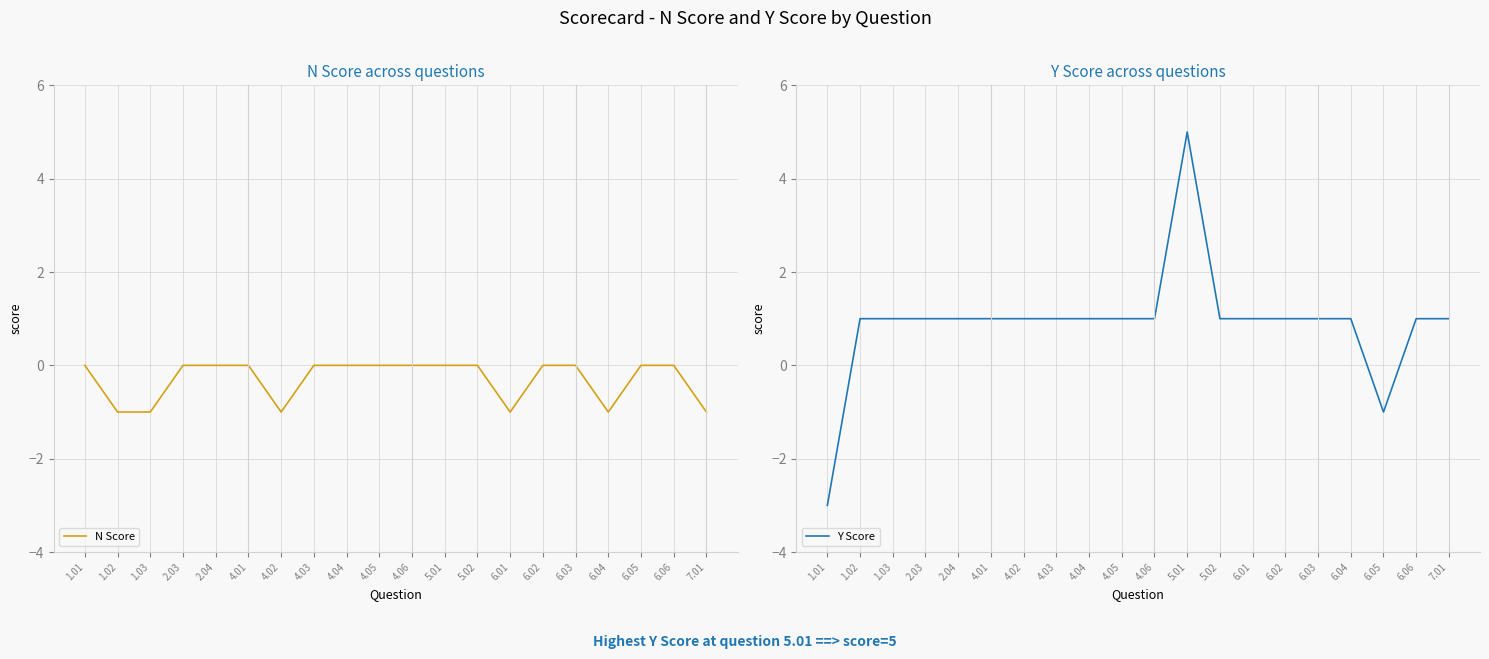

True or false: Y Score and N Score intersect in this chart.

True